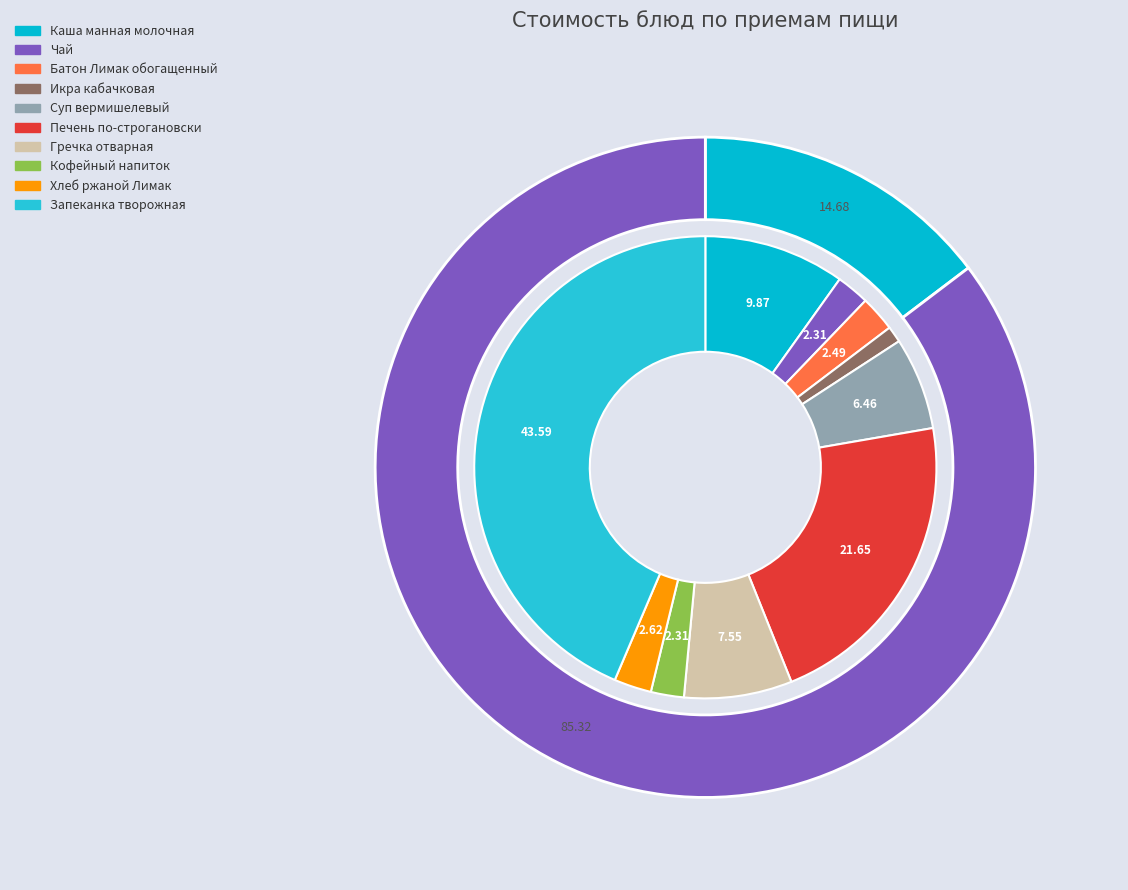

True or false: Запеканка творожная accounts for 44% of the total.

True